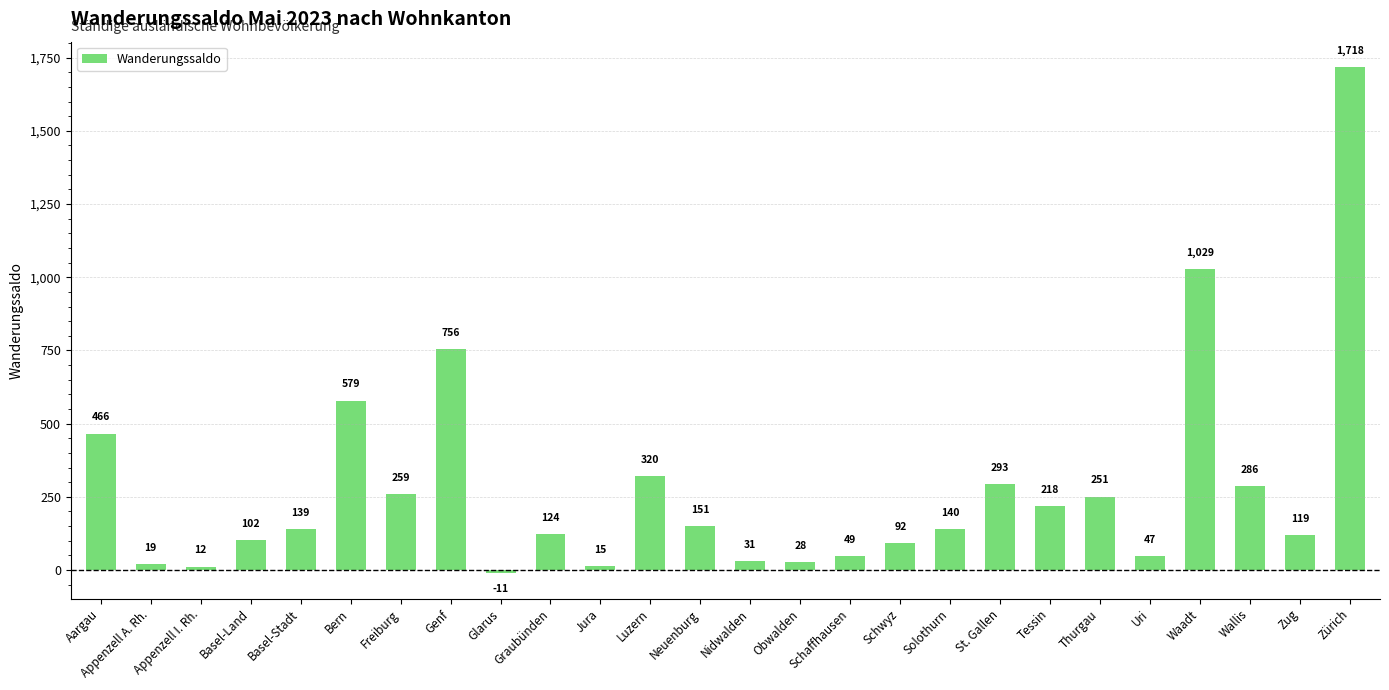

What is the ratio of the value at Thurgau to the value at Graubünden?

2.0